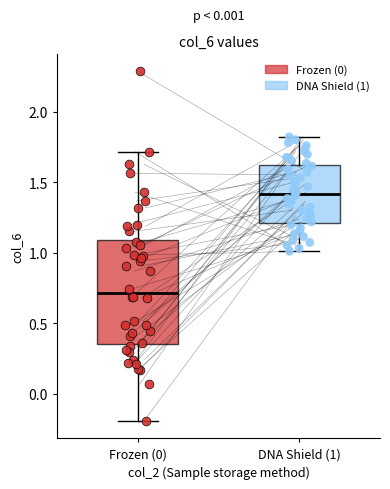

Where does the upper whisker of the box for DNA Shield (1) end on the y-axis? The values are not printed on the chart, so give them approximately, as read against the axis.

1.80